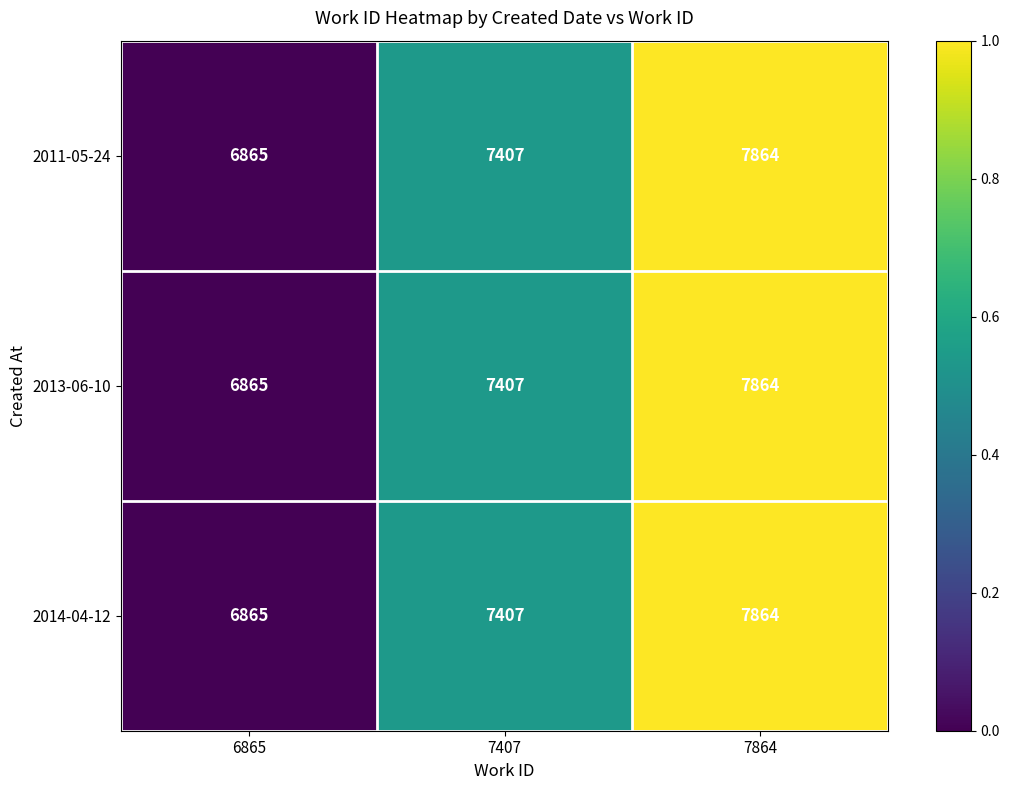

What is the sum of the 2011-05-24 values at 7407 and 6865?

14272